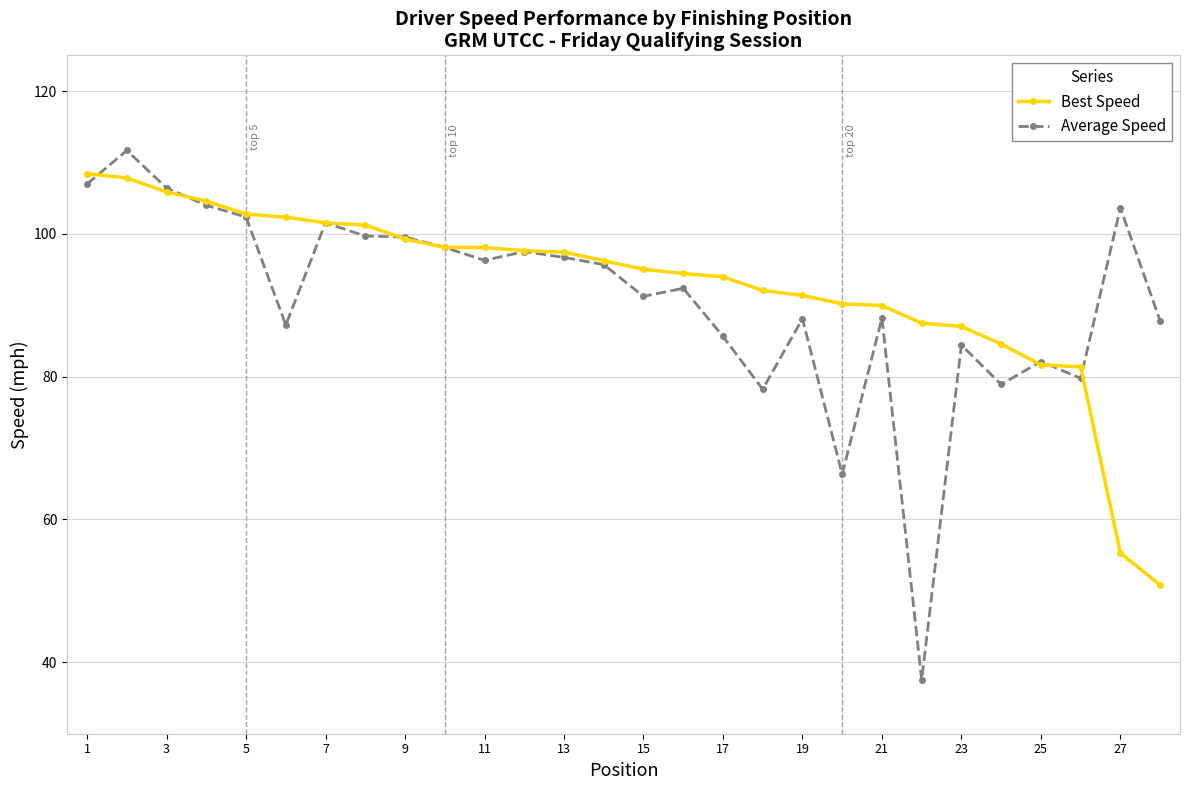

What is the greatest value displayed?

111.7